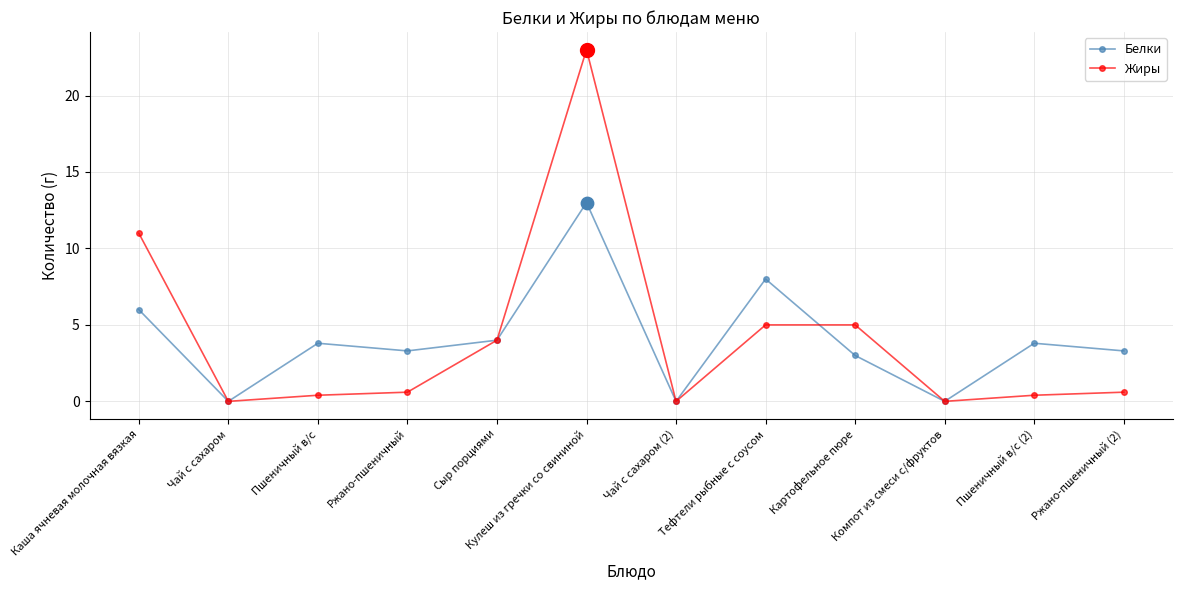

Which series has the widest spread of values?

Жиры